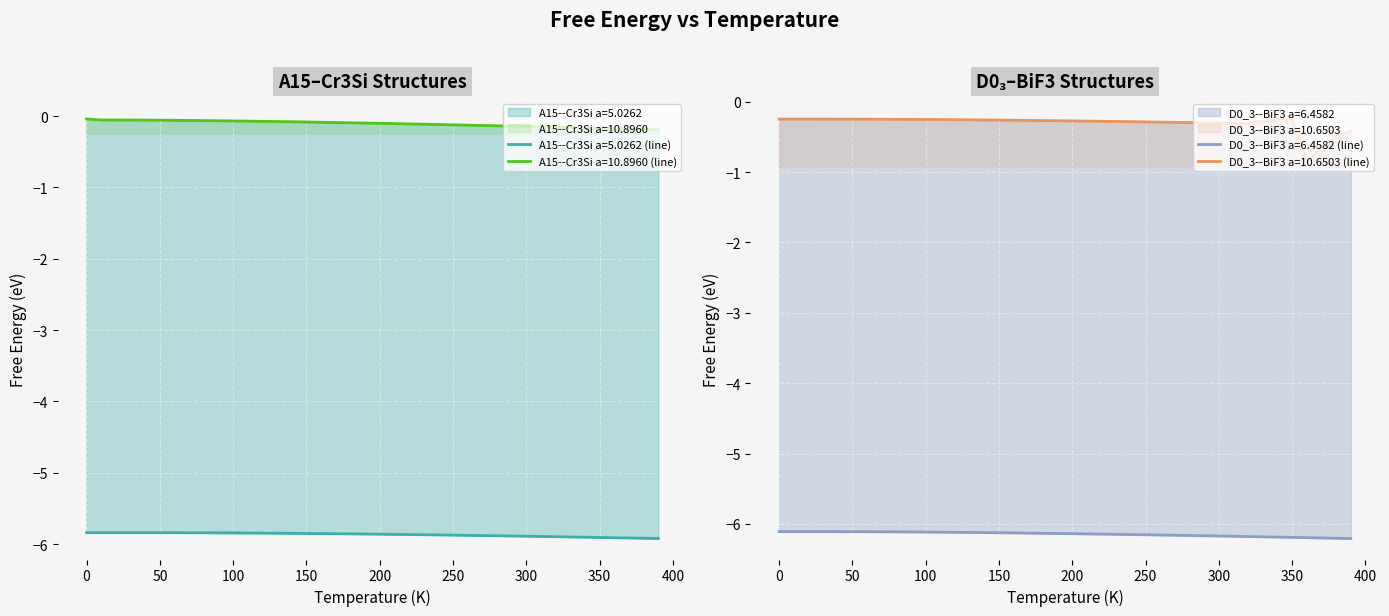

What is the average value of the D0_3--BiF3 a=10.6503 series?

-0.3